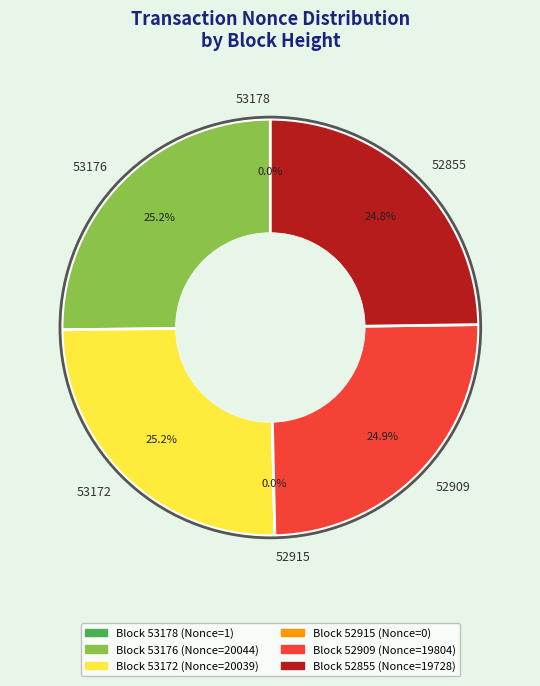

Does 53176 account for over 50% of the chart?

No